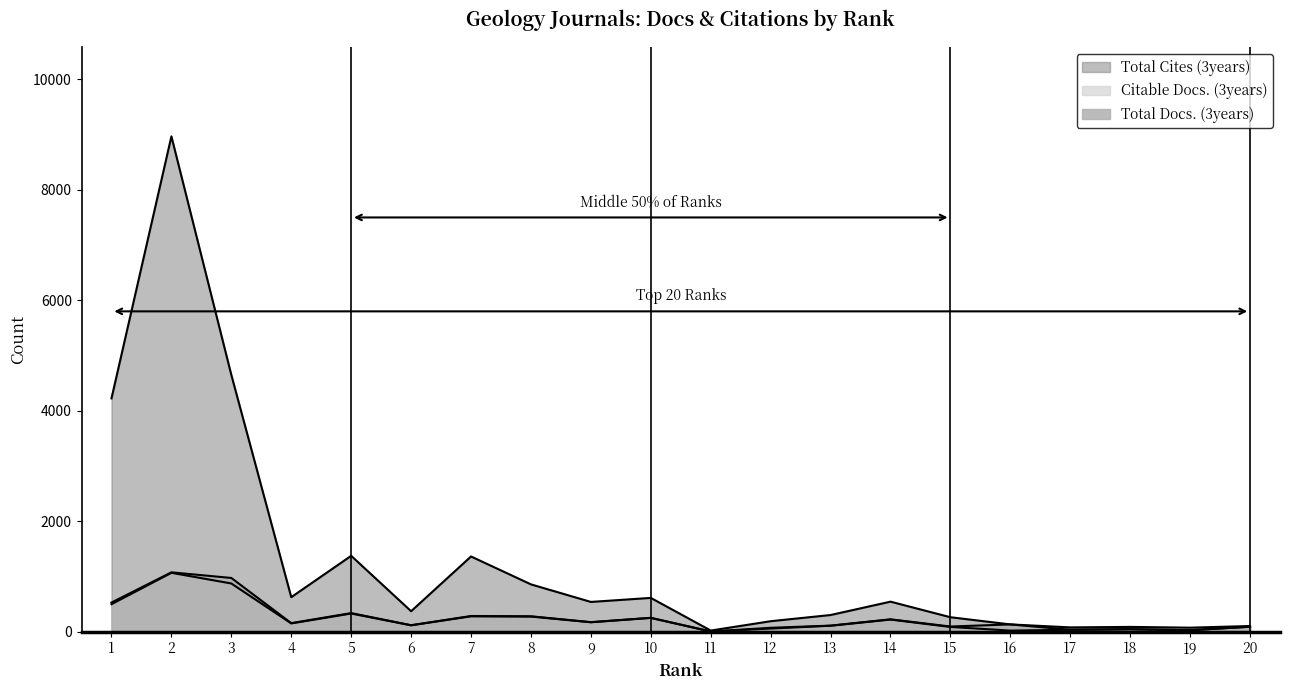

Reading left to right, what are all the values shown in this chart?

Total Docs. (3years): 528	1075	973	155	337	117	284	279	173	251	4	71	110	224	94	132	35	45	27	90
Citable Docs. (3years): 498	1066	873	150	329	116	279	274	171	250	4	57	108	220	86	20	35	45	27	90
Total Cites (3years): 4224	8968	4649	625	1374	371	1362	857	539	612	21	190	302	544	262	132	78	87	73	103